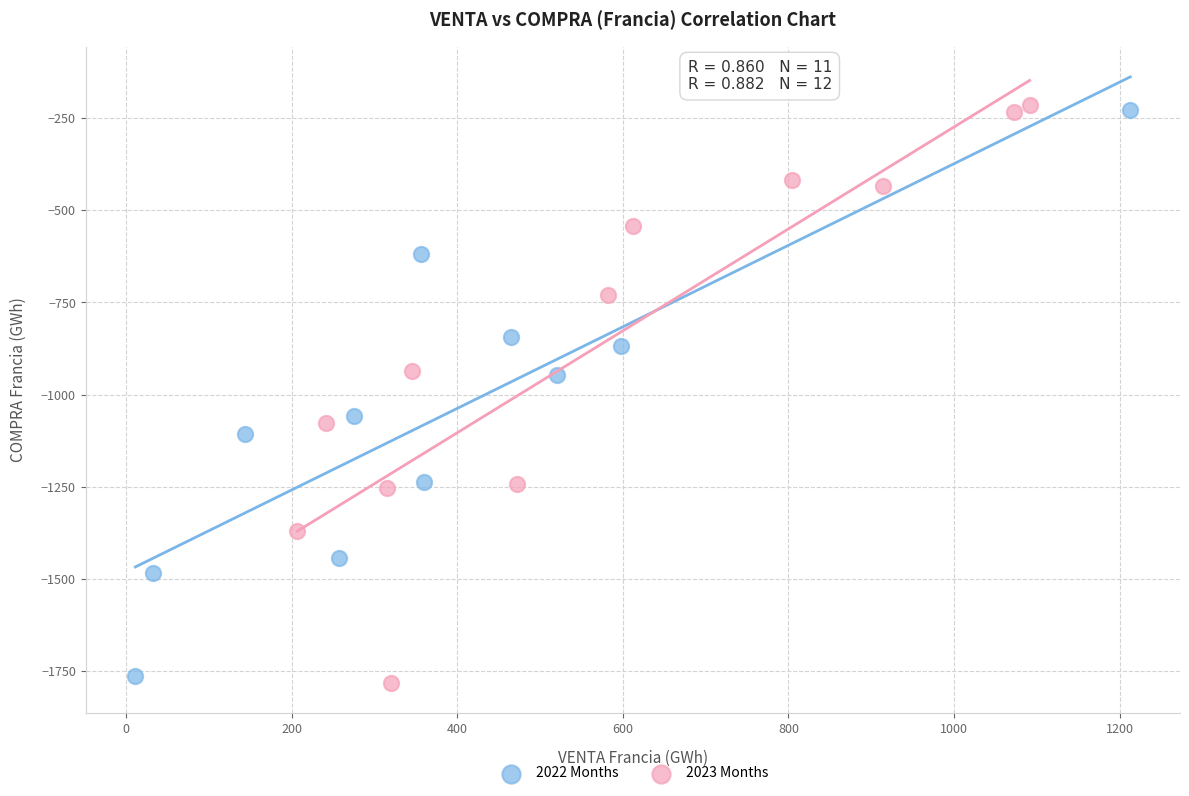

What are all the series names shown in the legend?

2022 Months, 2023 Months